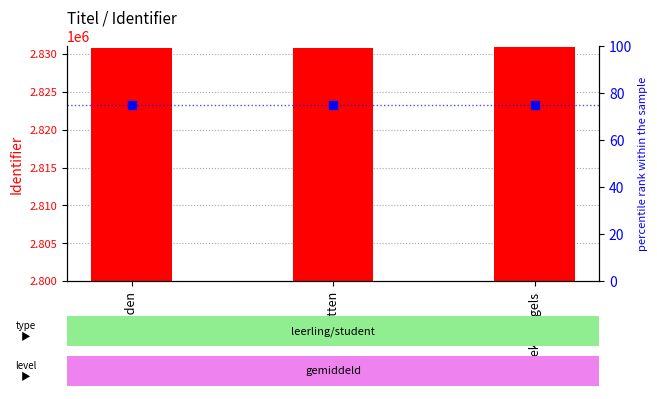

What are all the series names shown in the legend?

Identifier (count), percentile rank within the sample